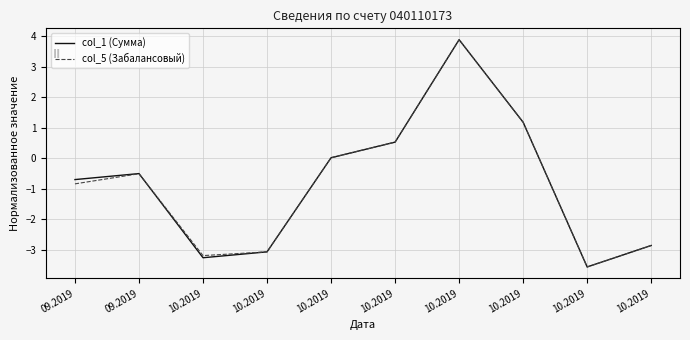

What is the sum of the col_5 (Забалансовый) values at 10.2019 and 09.2019?

-4.1